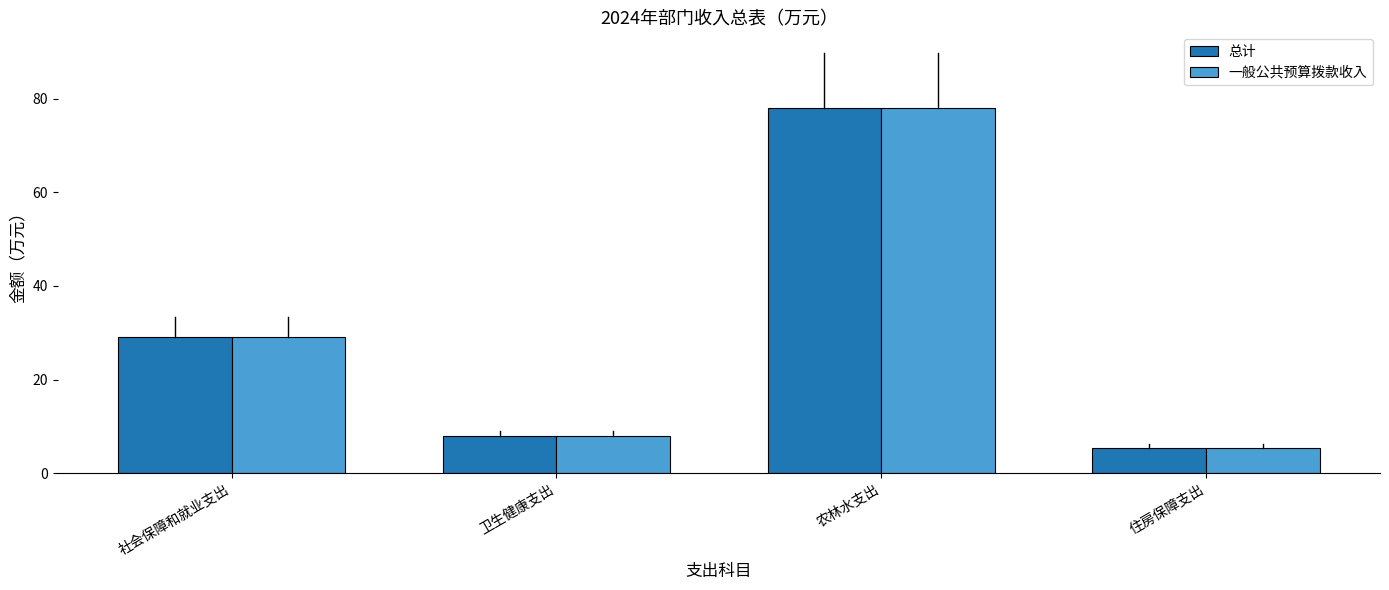

Which category has the highest value across all series?

农林水支出